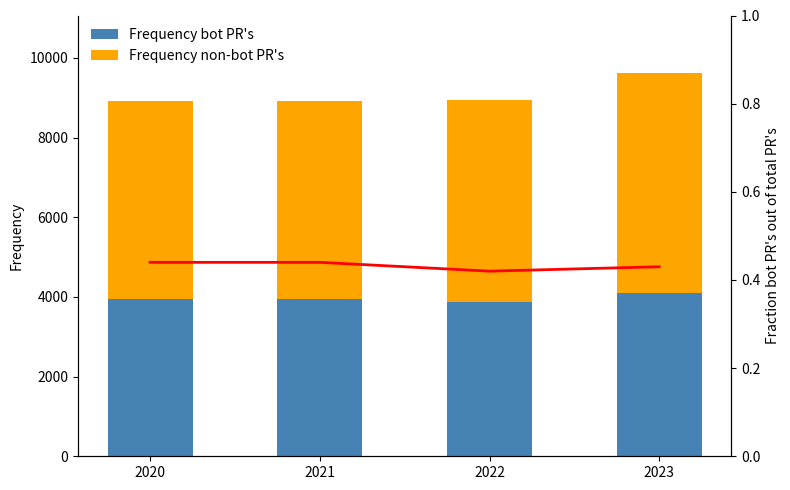

Between 2023 and 2020, which is larger?

2023